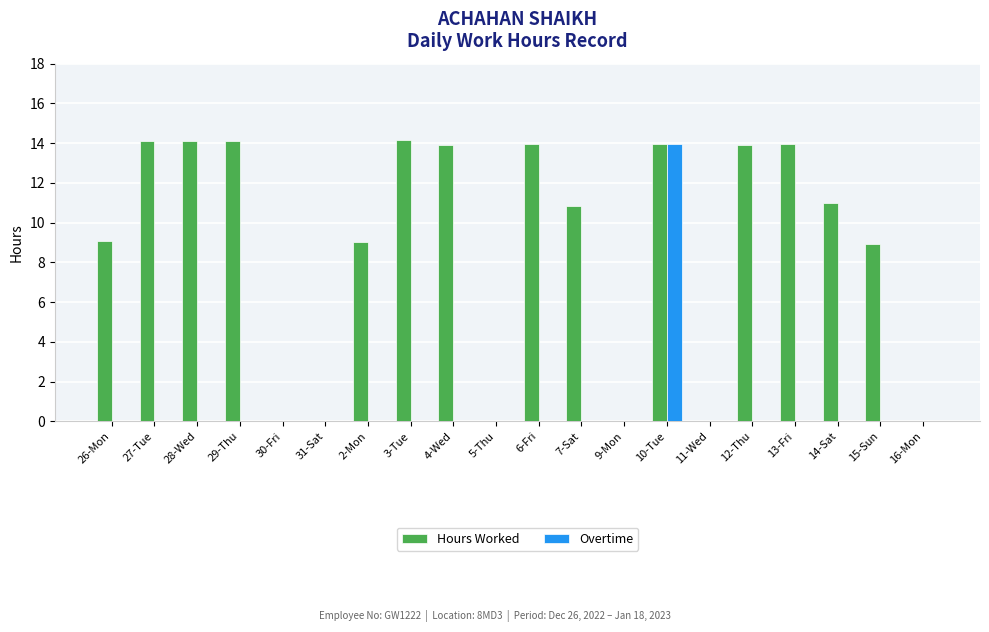

What is the sum of all Hours Worked values?

175.0